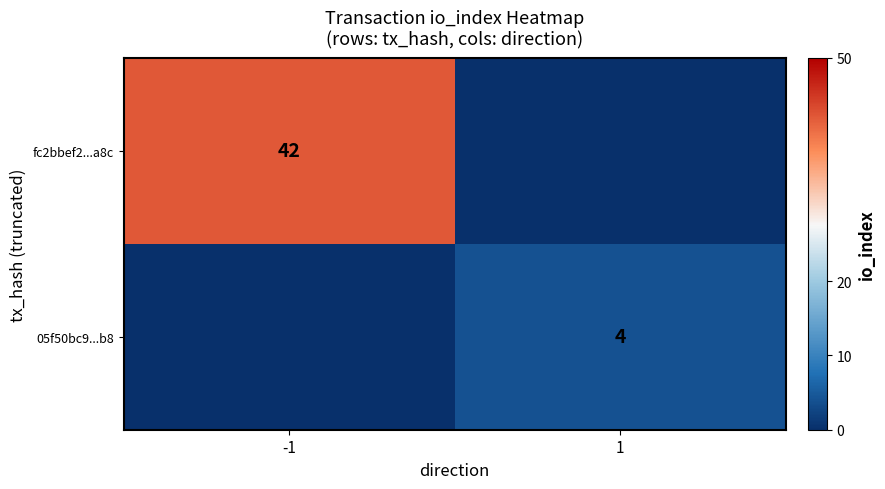

Which category has the highest value across all series?

-1